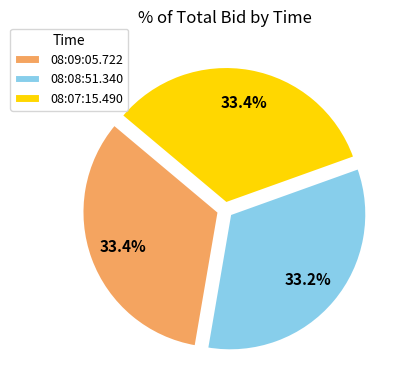

Approximately how many times larger is the value at 08:08:51.340 compared to 08:09:05.722?

1.0